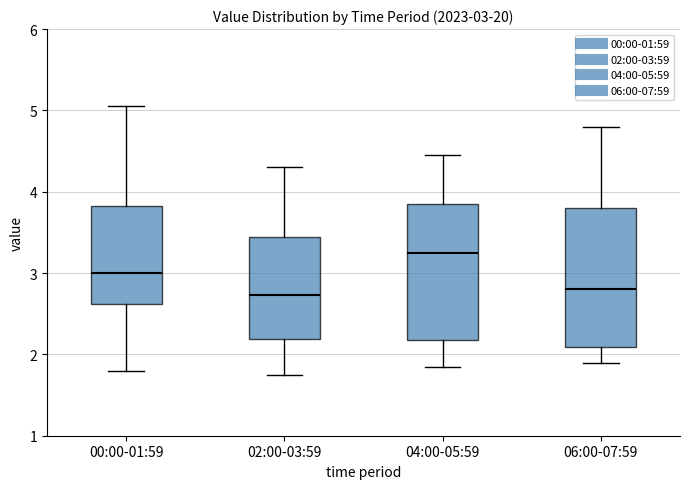

Which box's median line is the highest?

04:00-05:59